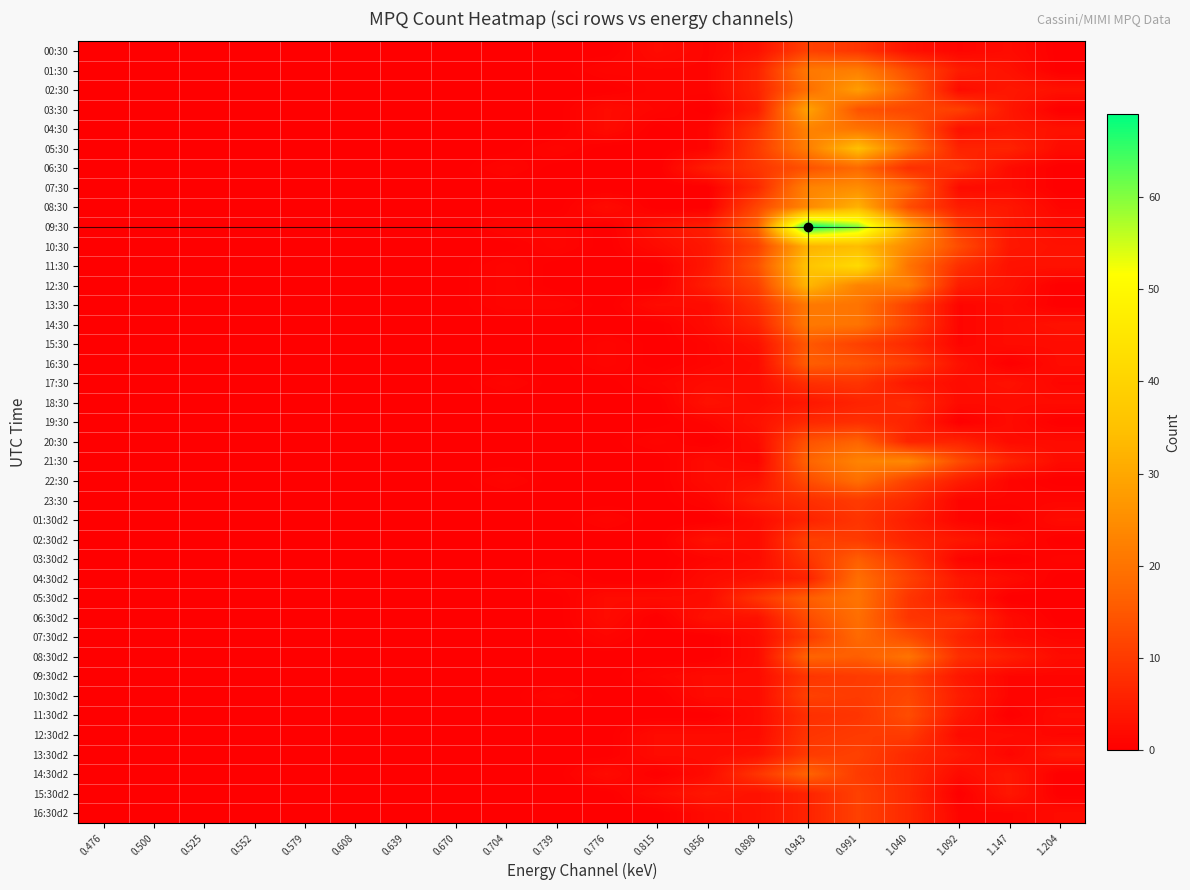

Between 0.739 and 1.040, which series saw the biggest shift?

09:30